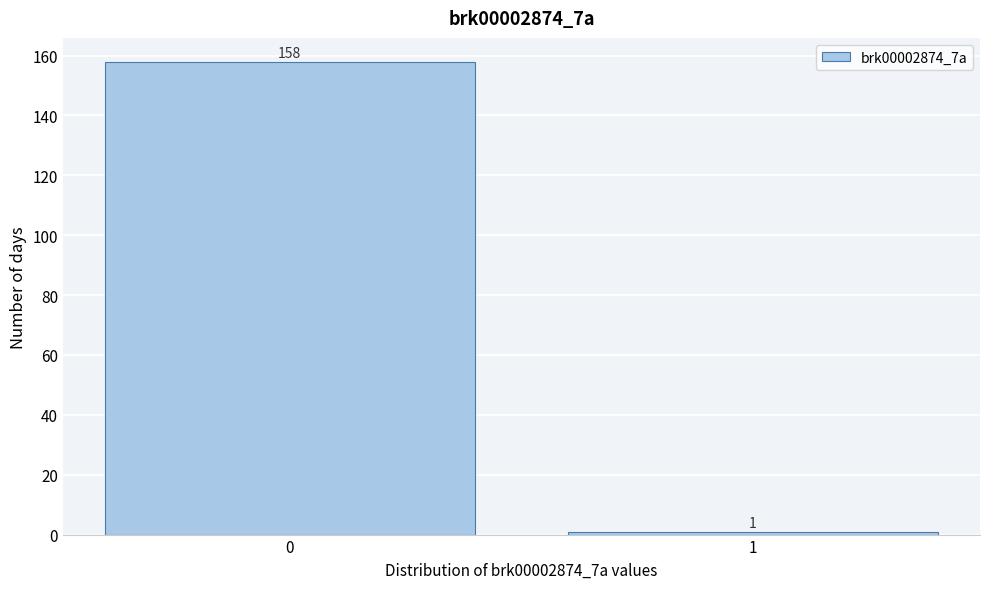

Reading right to left, extract all data points from this chart.

1=1	0=158